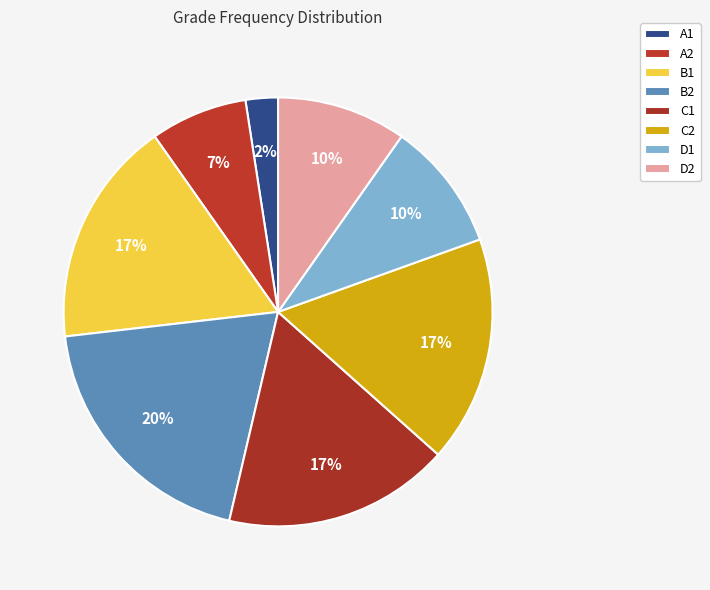

How many segments does this pie chart have?

8